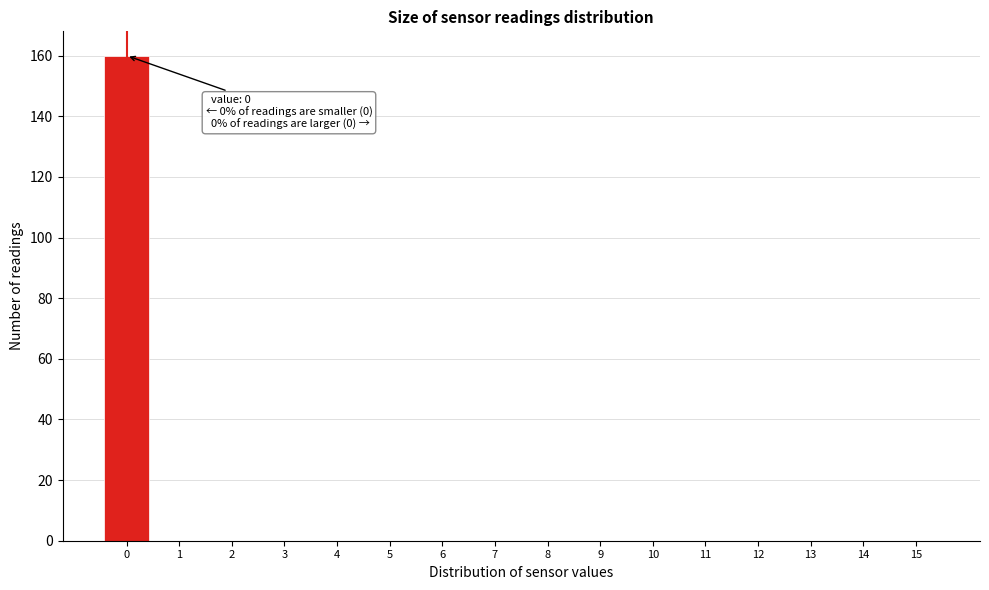

Reading left to right, list all the values displayed in this chart.

0=160	1=0	2=0	3=0	4=0	5=0	6=0	7=0	8=0	9=0	10=0	11=0	12=0	13=0	14=0	15=0